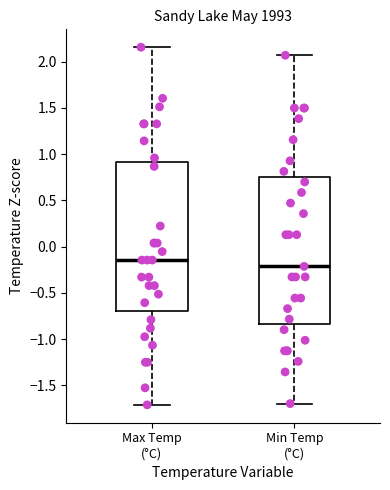

Where does the lower whisker of the box for Min Temp (°C) end on the y-axis? The values are not printed on the chart, so give them approximately, as read against the axis.

-1.70